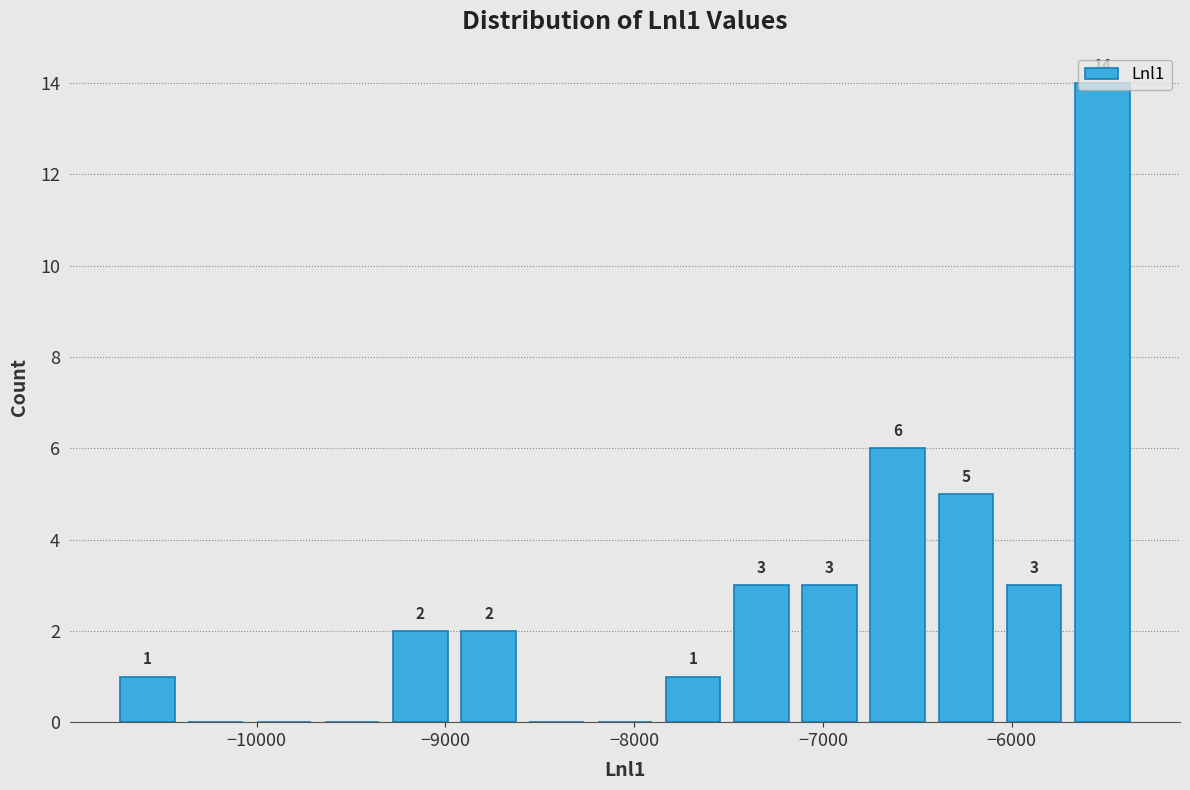

Around what value on the x-axis is the tallest bar? Give the approximate position of its centre, as read against the axis.

-5500